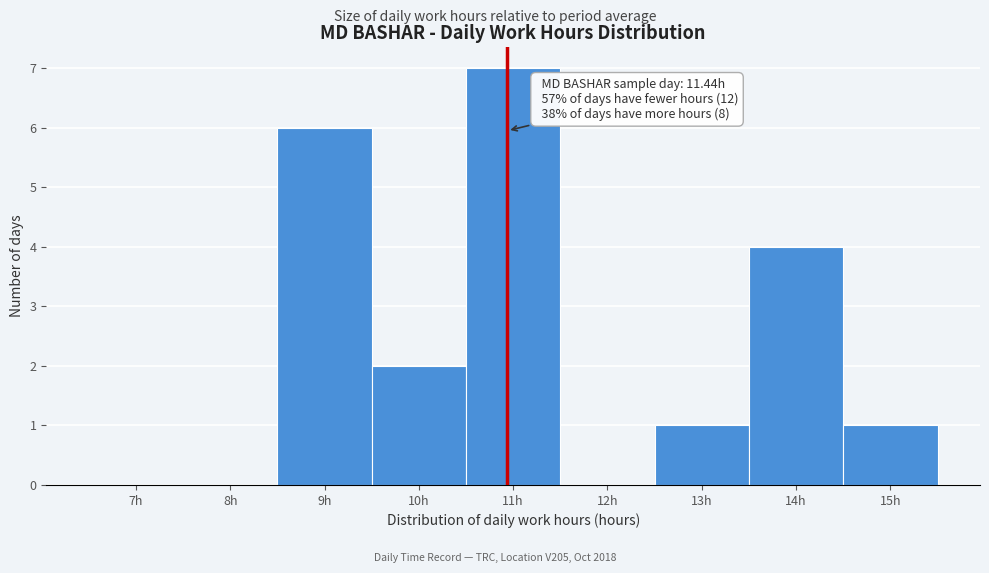

Reading right to left, transcribe all the data shown in this chart.

15h=1	14h=4	13h=1	12h=0	11h=7	10h=2	9h=6	8h=0	7h=0